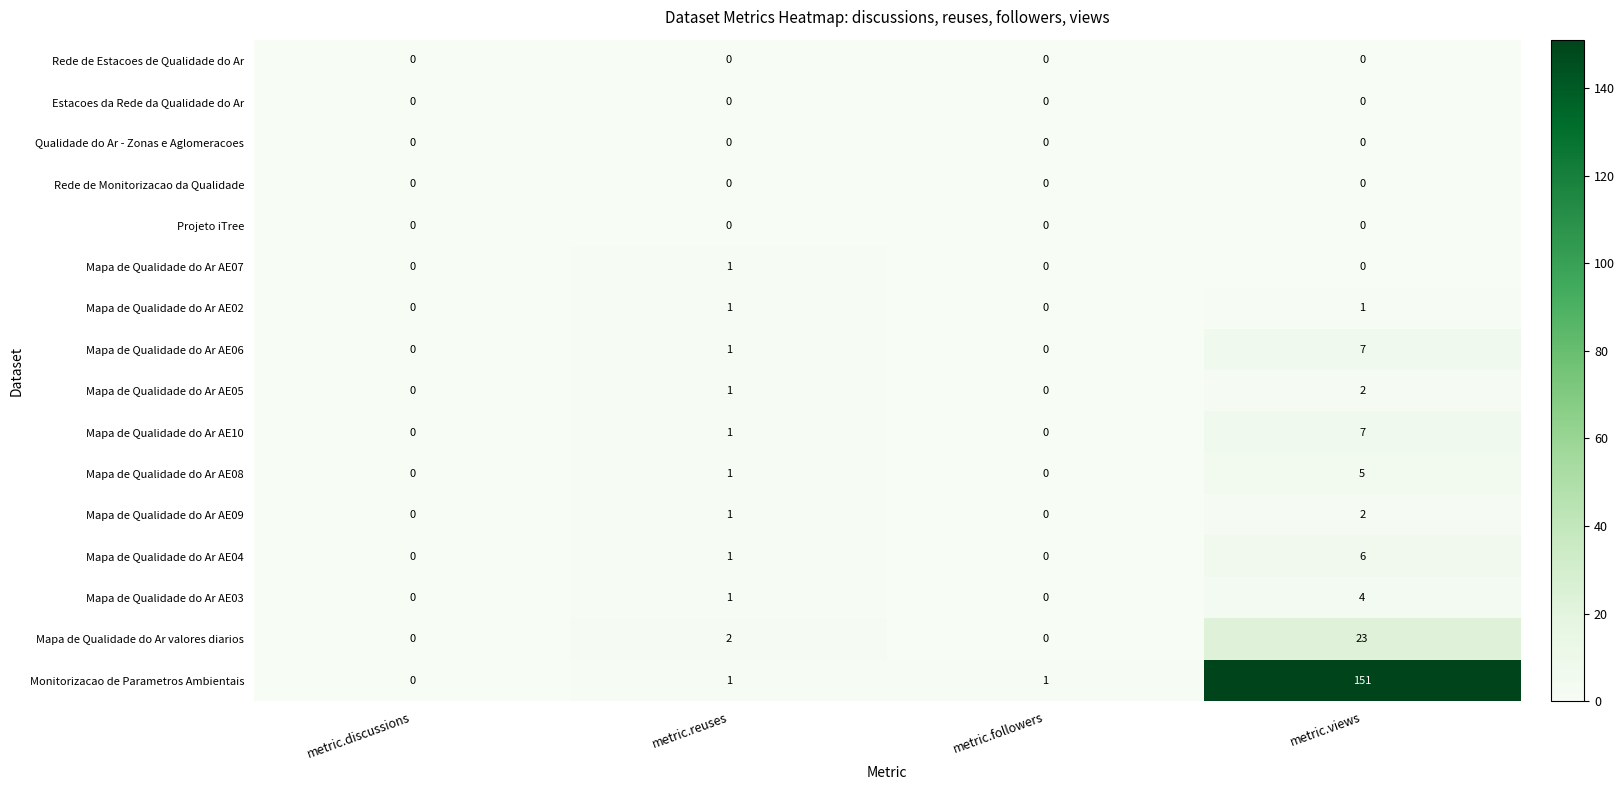

What is the difference between the Mapa de Qualidade do Ar AE04 values at metric.views and metric.discussions?

6